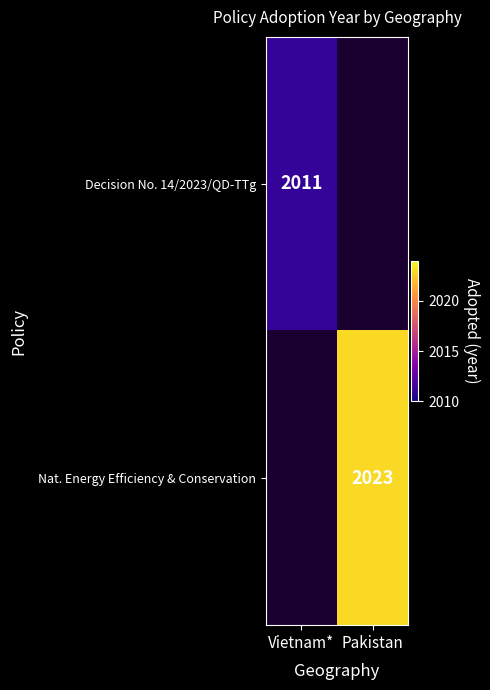

The Nat. Energy Efficiency & Conservation series shows 1004 at Pakistan. True or false?

False